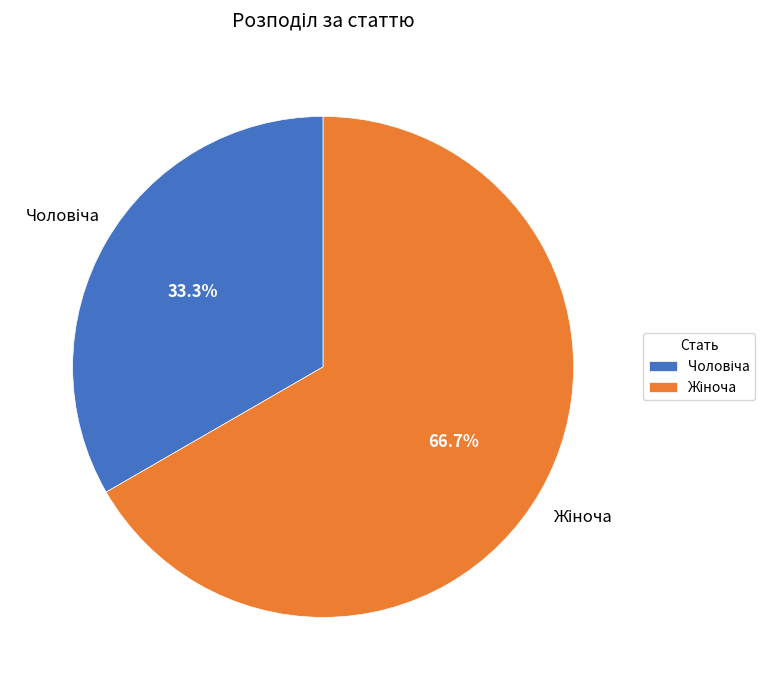

Is there any slice that represents more than half of the pie?

Yes